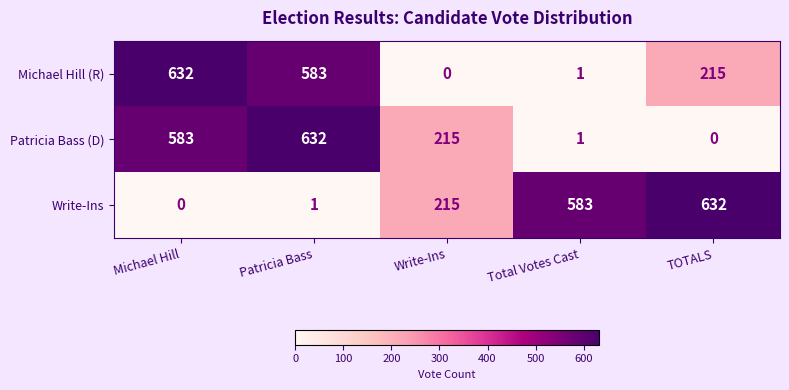

What is the difference between the Write-Ins values at TOTALS and Total Votes Cast?

49